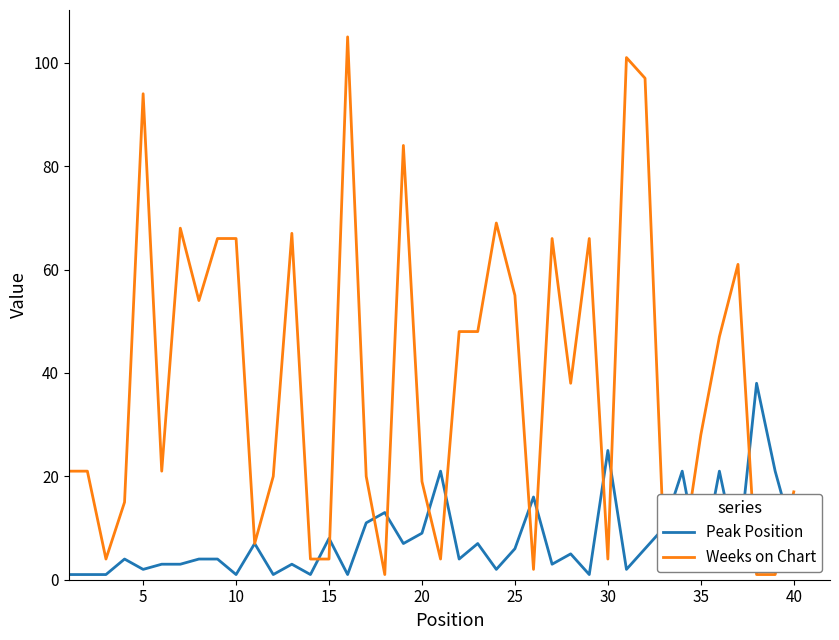

What is the sum of all Weeks on Chart values?

1526